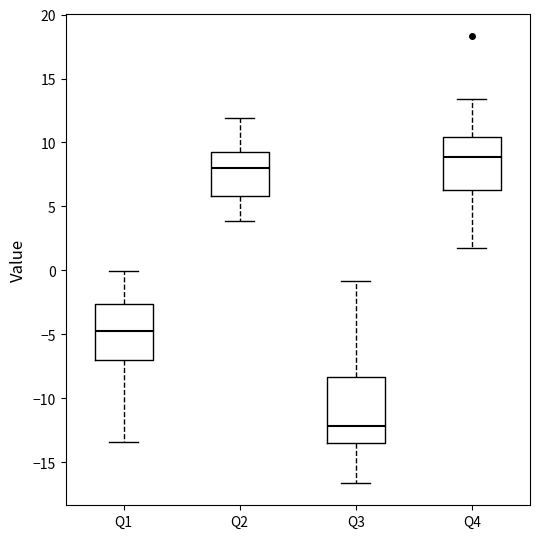

Which box's median line is the lowest?

Q3